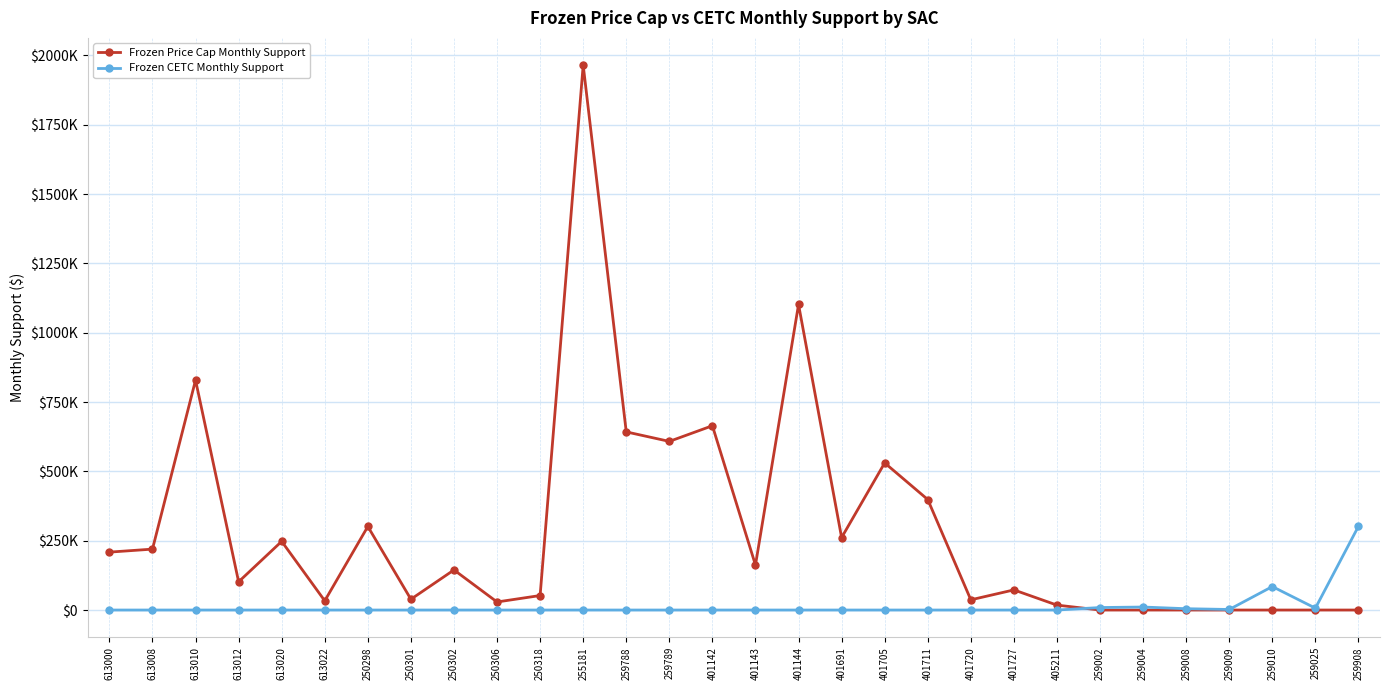

What are all the series names shown in the legend?

Frozen Price Cap Monthly Support, Frozen CETC Monthly Support